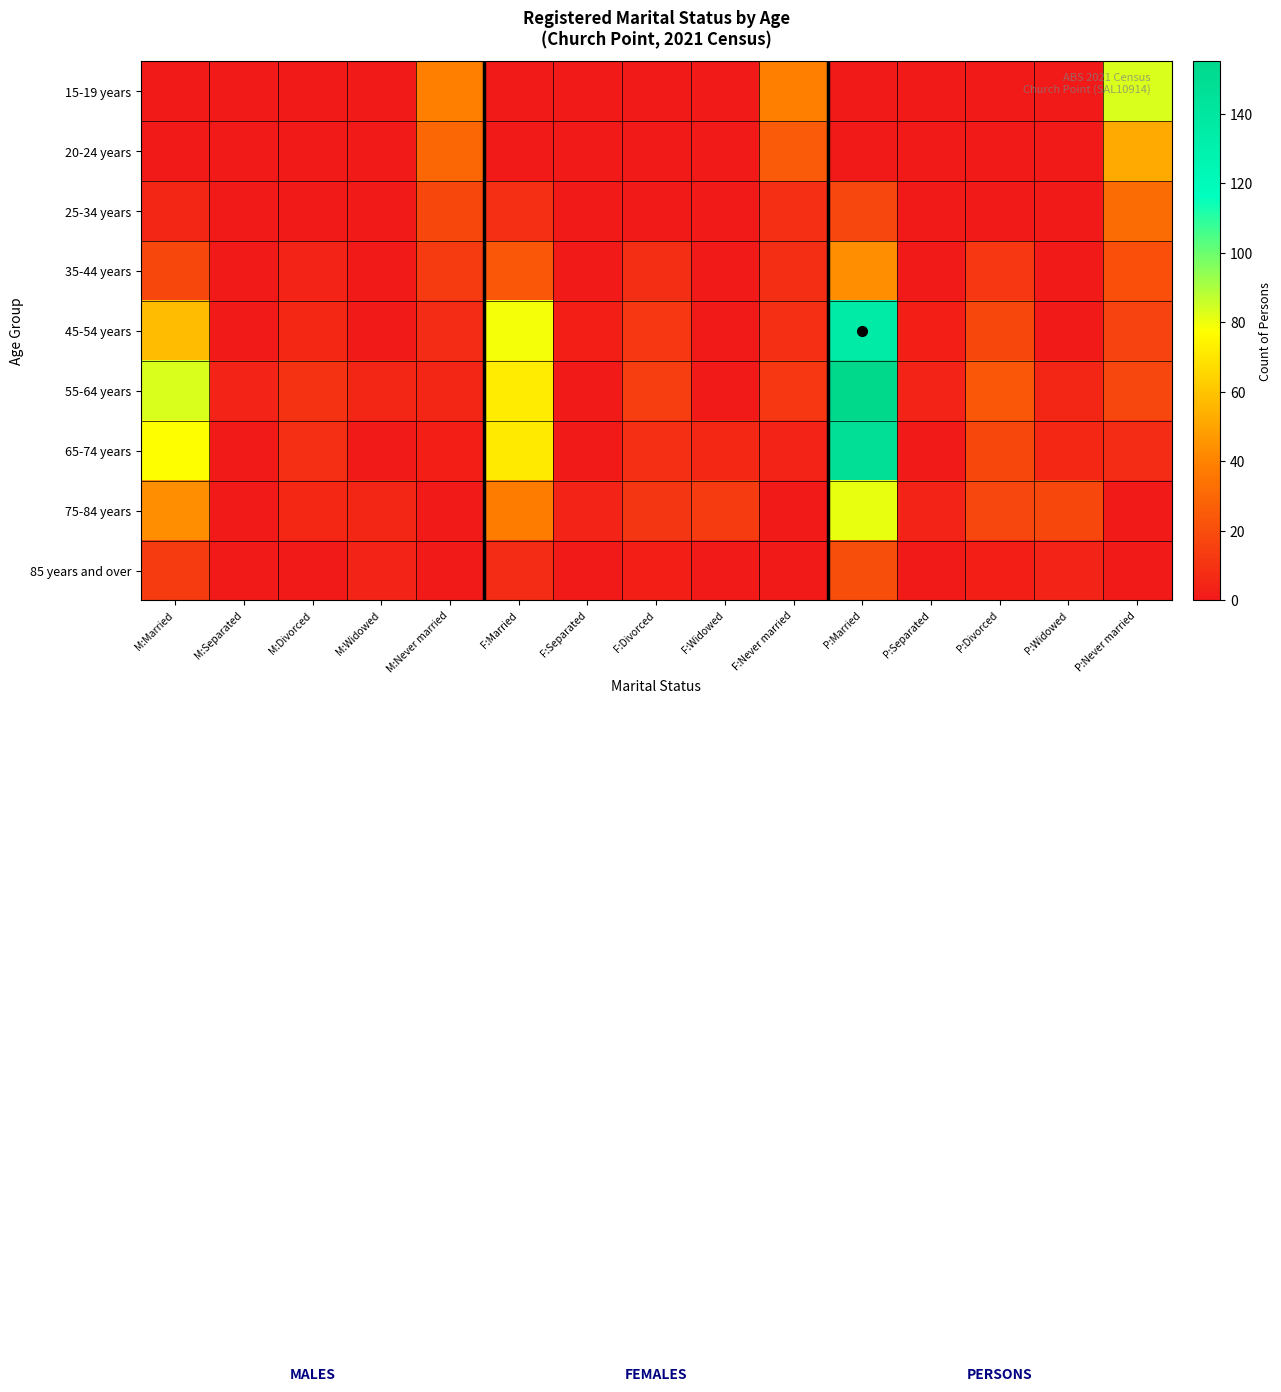

Which series has the largest total across all categories?

55-64 years